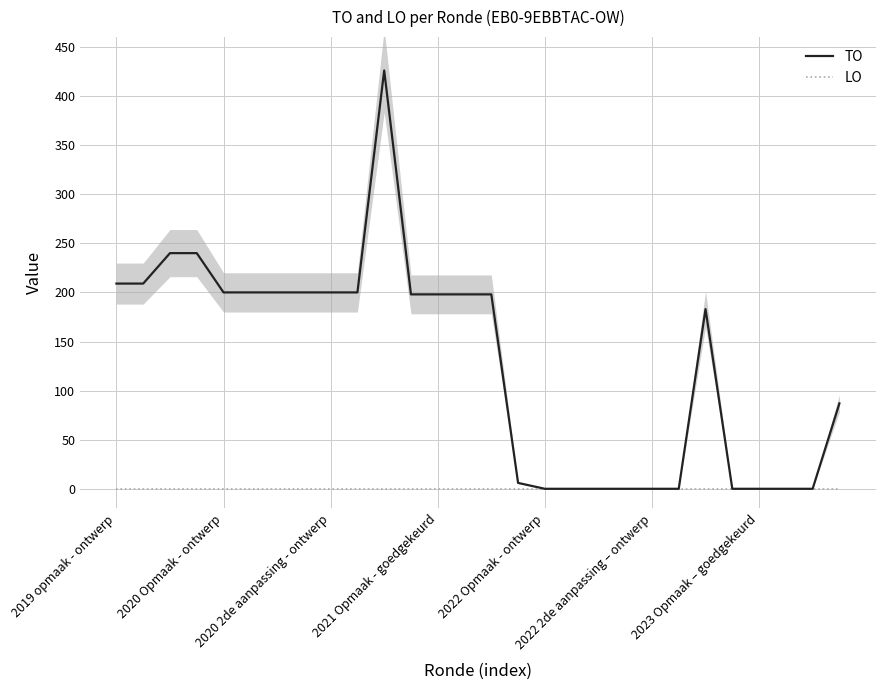

True or false: LO has more than 0 points higher than both neighbors.

False